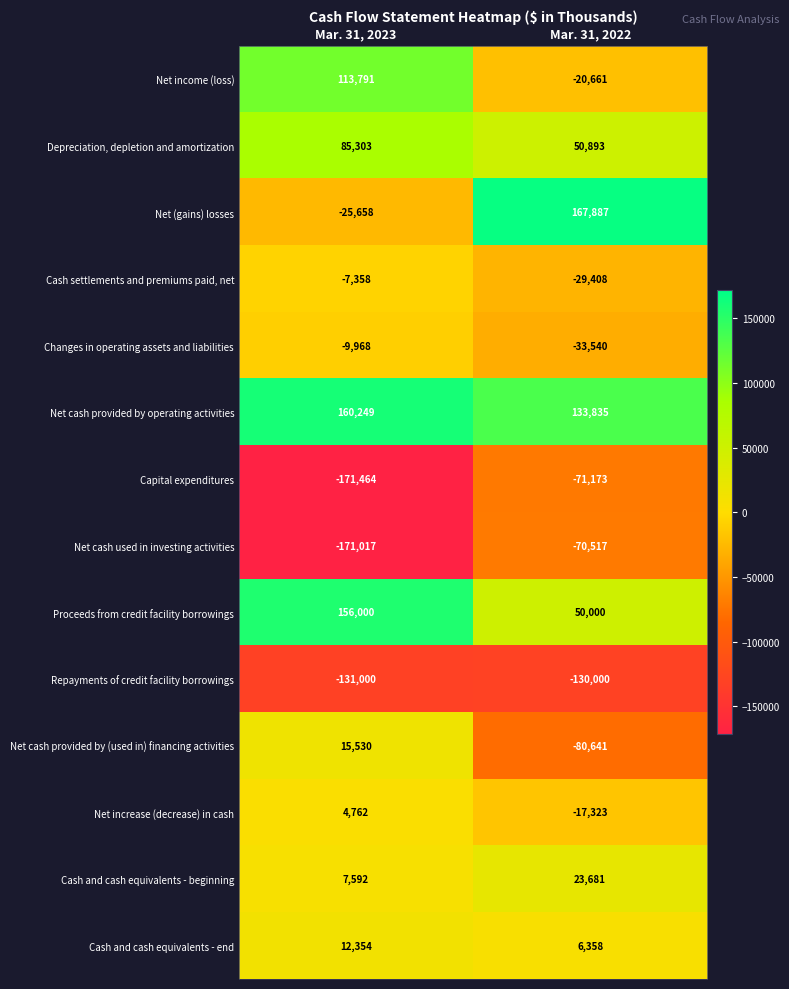

At which label is Cash and cash equivalents - beginning closest to 15636?

Mar. 31, 2023